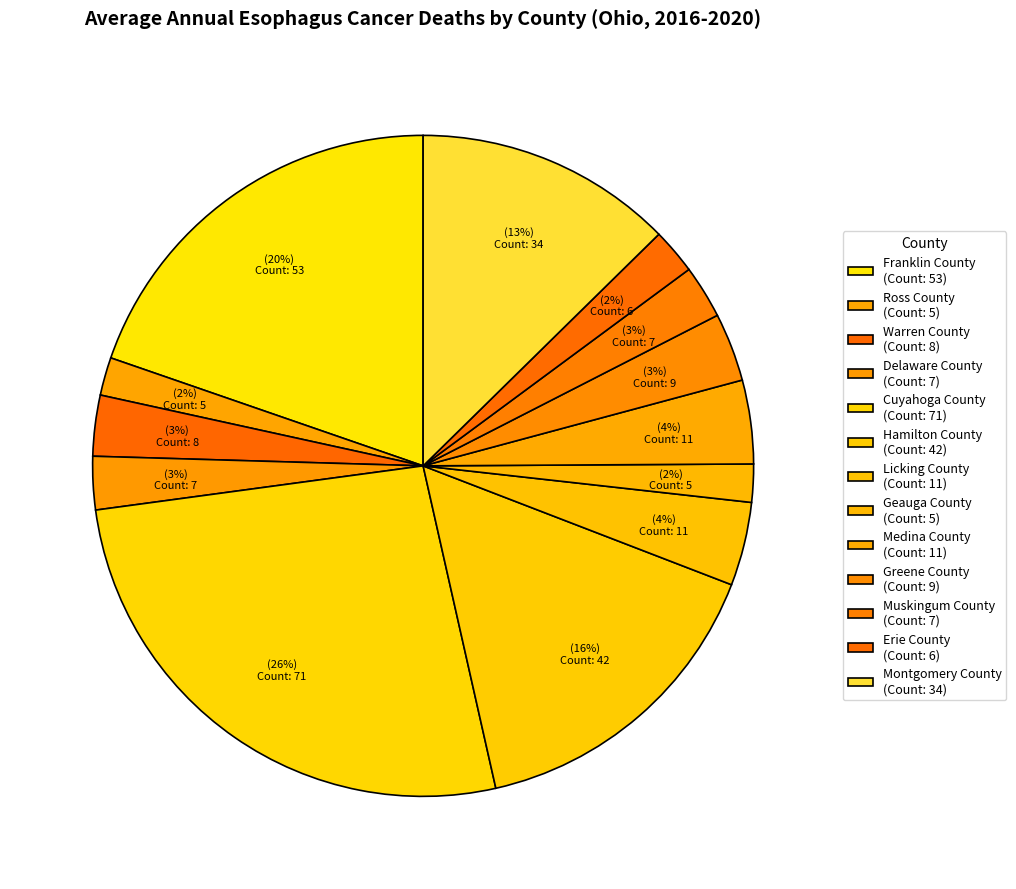

What is the total percentage of Muskingum County and Montgomery County?

15.2%